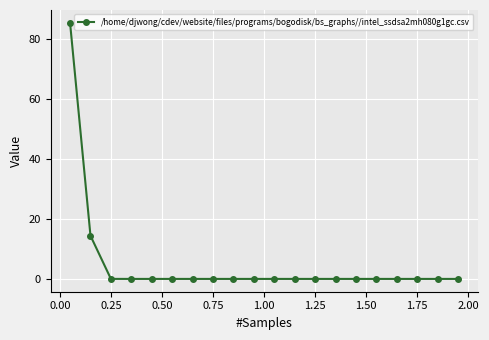

Is this an area chart (filled region under the line)?

No